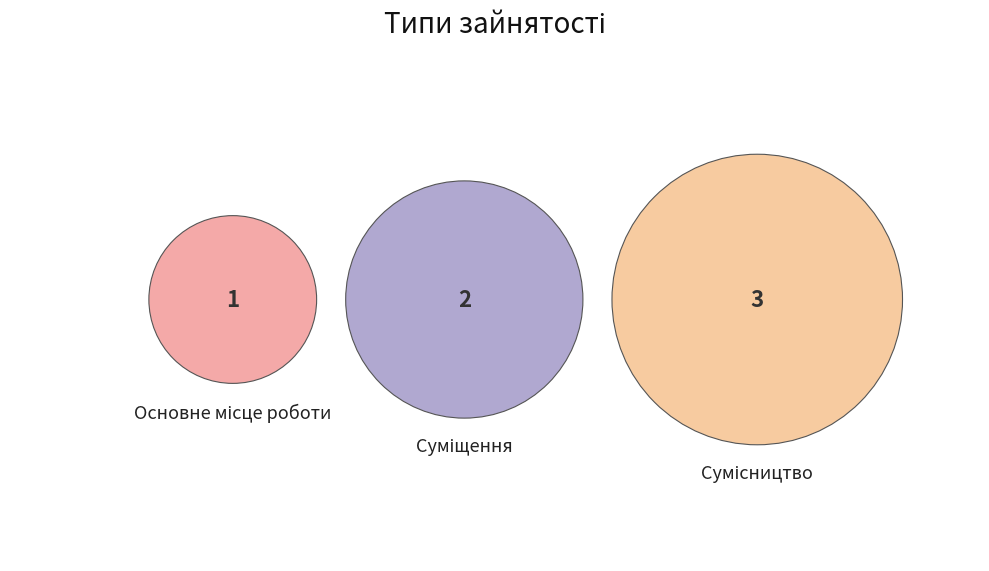

Count the number of slices in the pie.

3